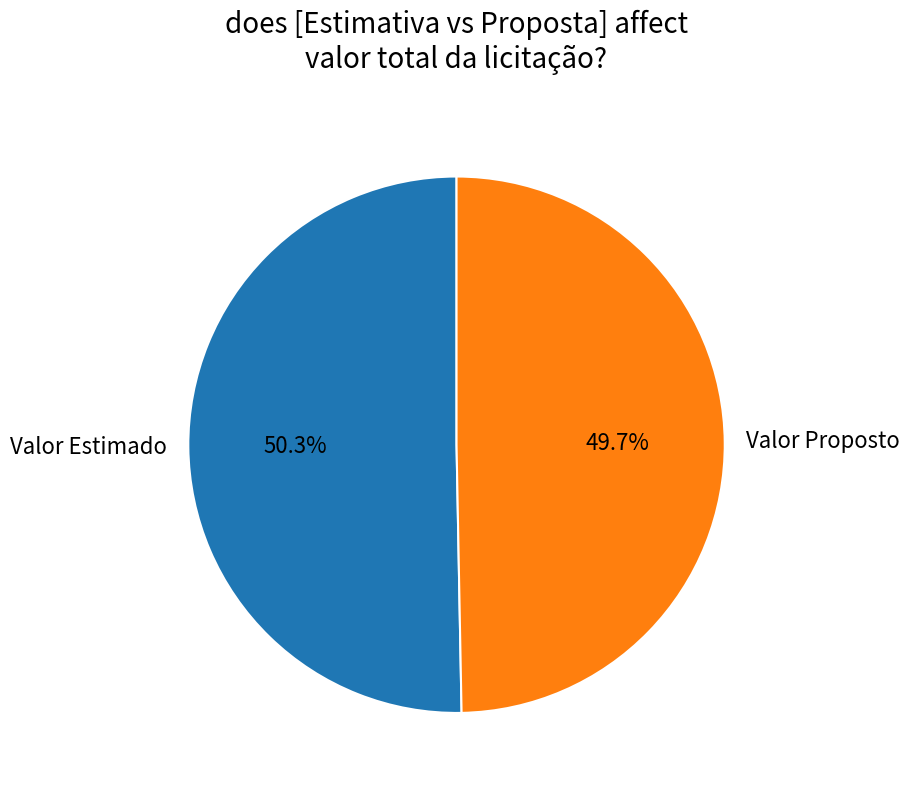

What is the majority slice?

Valor Estimado